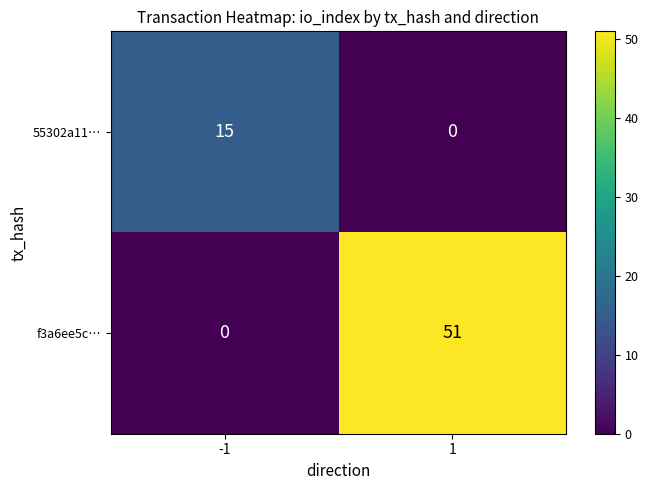

Is the value of f3a6ee5c… at 1 greater than the value of 55302a11… at 1?

Yes